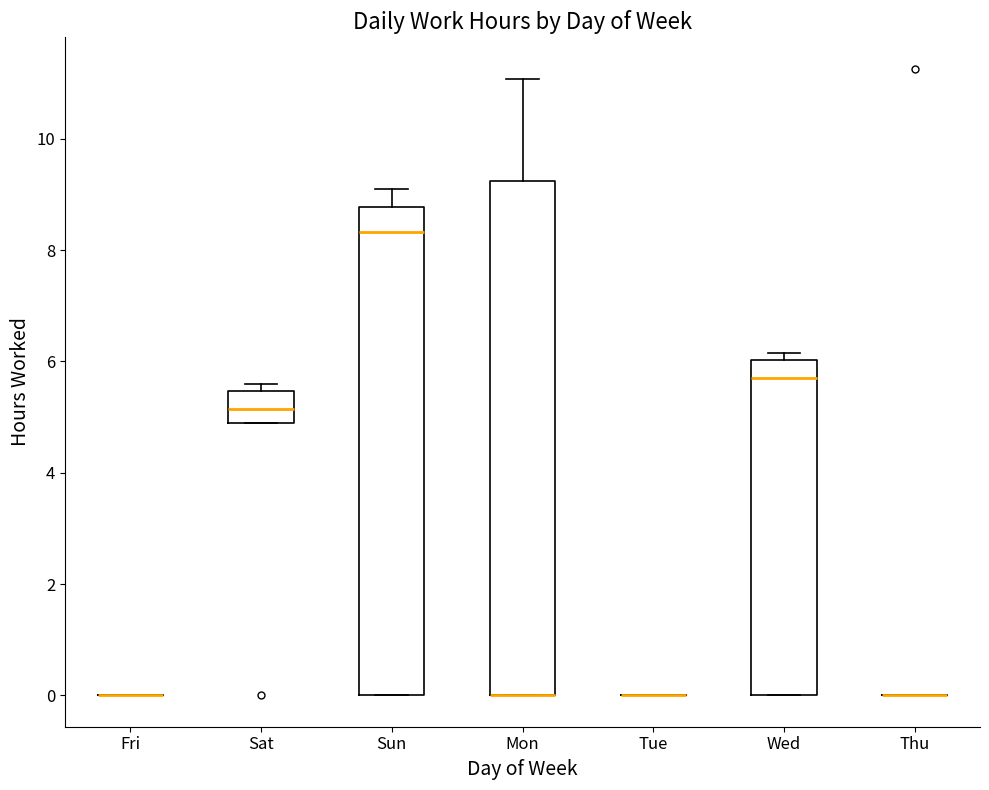

Reading left to right, transcribe this box plot: for each box, give where its median line is, the range the box spans, and where its two whiskers end, as read against the y-axis. The values are not printed on the chart, so give them approximately, as read against the axis.

Fri: box collapsed to a line at 0.0, whiskers 0.0 to 0.0
Sat: median 5.2, box 4.8 to 5.4, whiskers 4.8 to 5.6
Sun: median 8.4, box 0.0 to 8.8, whiskers 0.0 to 9.2
Mon: median 0.0 (drawn on the box's lower edge), box 0.0 to 9.2, whiskers 0.0 to 11.0
Tue: box collapsed to a line at 0.0, whiskers 0.0 to 0.0
Wed: median 5.8, box 0.0 to 6.0, whiskers 0.0 to 6.2
Thu: box collapsed to a line at 0.0, whiskers 0.0 to 0.0